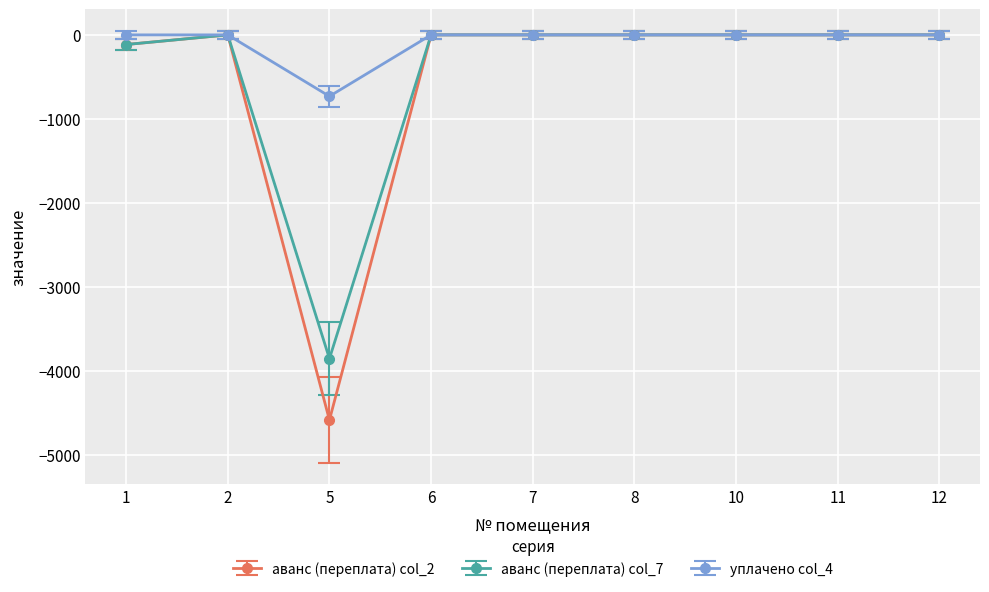

Reading left to right, what are all the values shown in this chart?

аванс (переплата) col_2: -114.9	0.0	-4589.2	0.0	0.0	0.0	0.0	0.0	0.0
аванс (переплата) col_7: -114.9	0.0	-3857.5	0.0	0.0	0.0	0.0	0.0	0.0
уплачено col_4: 0.0	0.0	-731.7	0.0	0.0	0.0	0.0	0.0	0.0